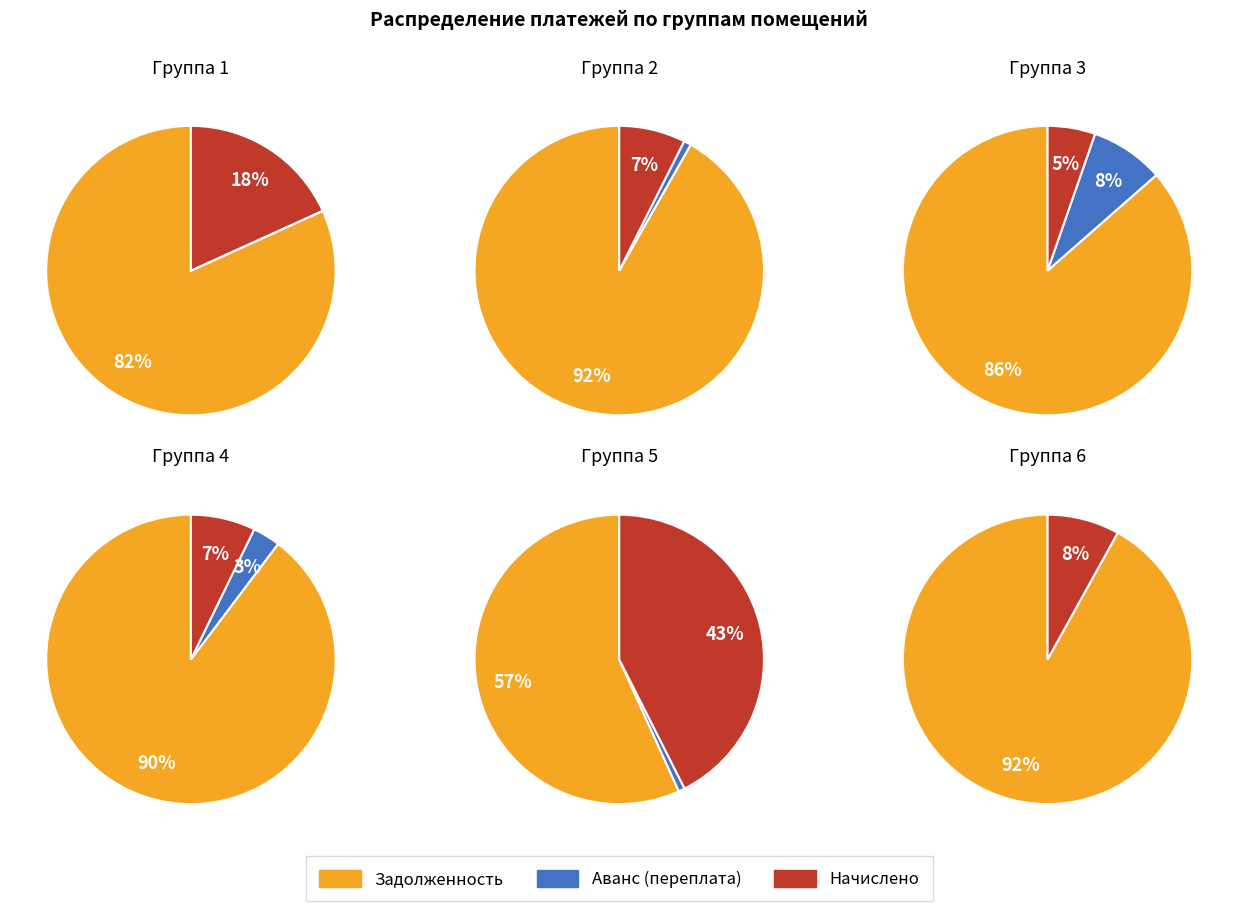

Does 35 represent more than half of the total?

No